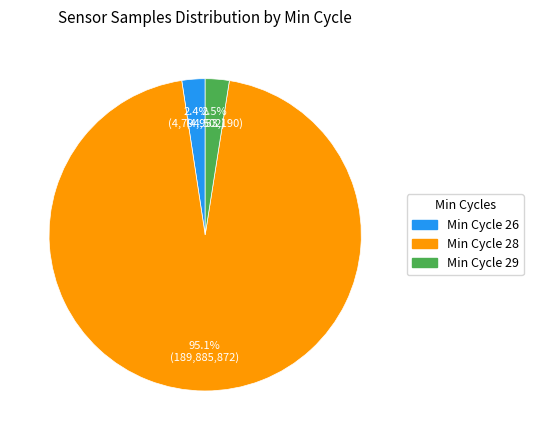

Do Min Cycle 29 and Min Cycle 28 together represent more than half of the pie?

Yes